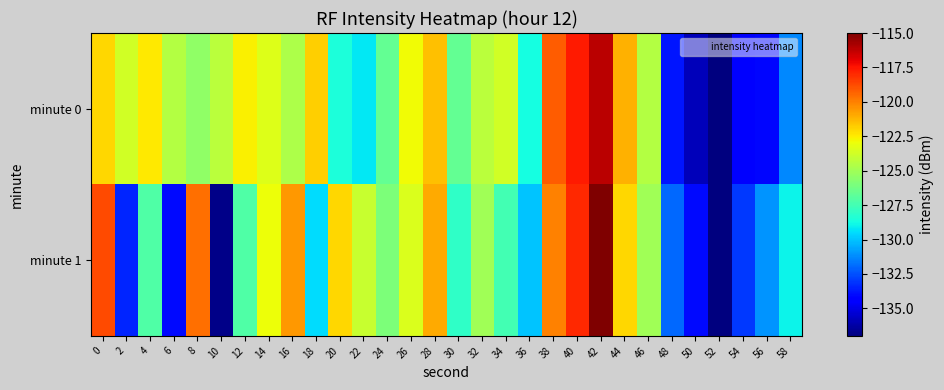

At which category is the sum across all series the highest?

42